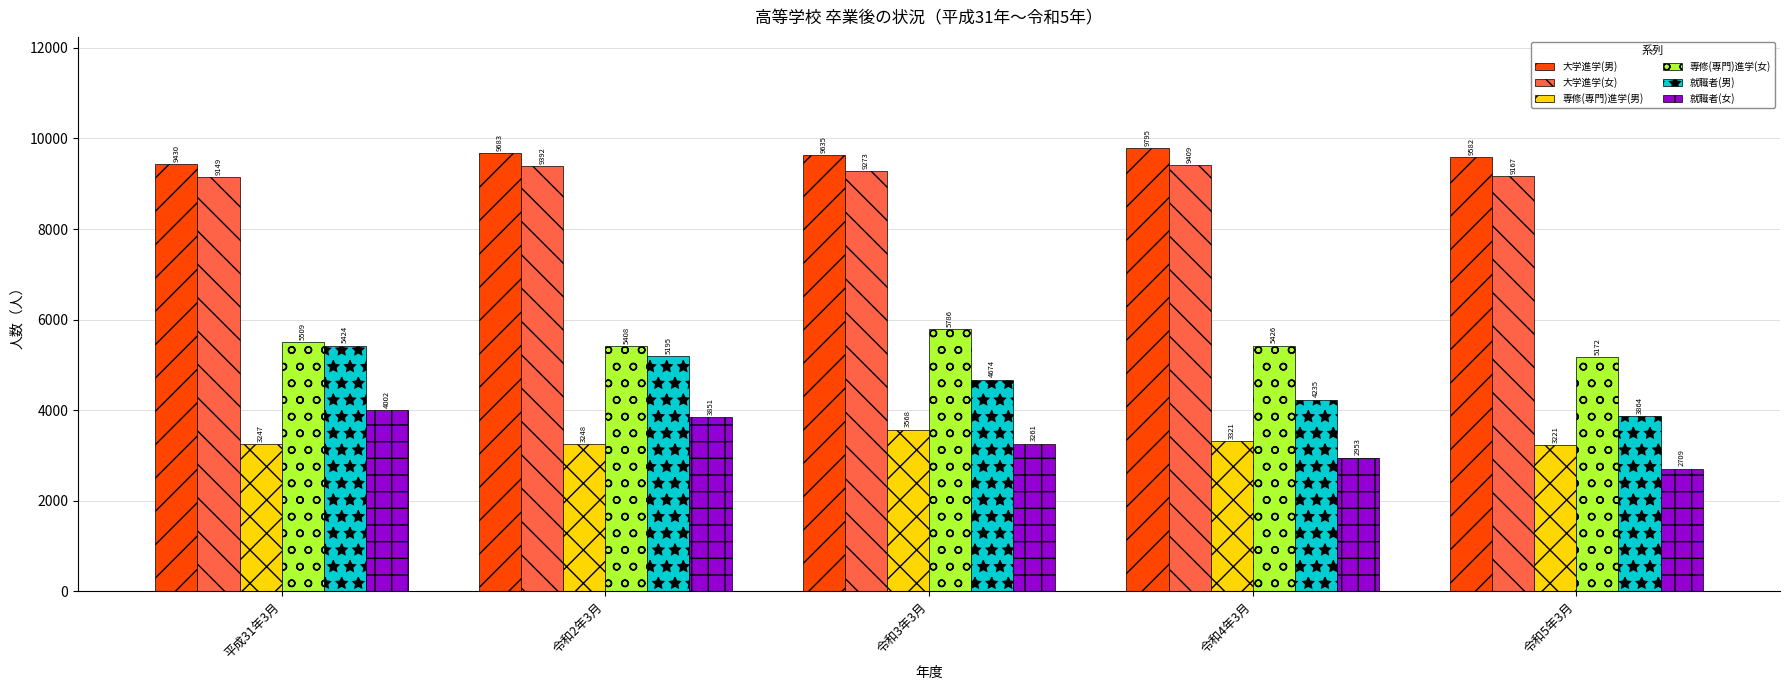

What is the sum of the 大学進学(女) values at 令和2年3月 and 平成31年3月?

18541